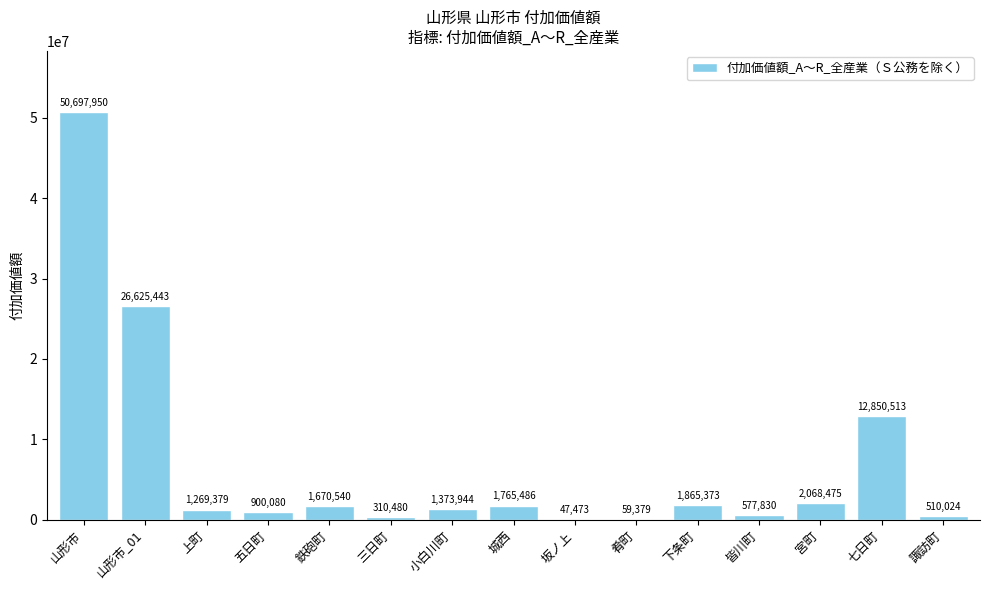

What is the sum of the values at 城西 and 三日町?

2075966